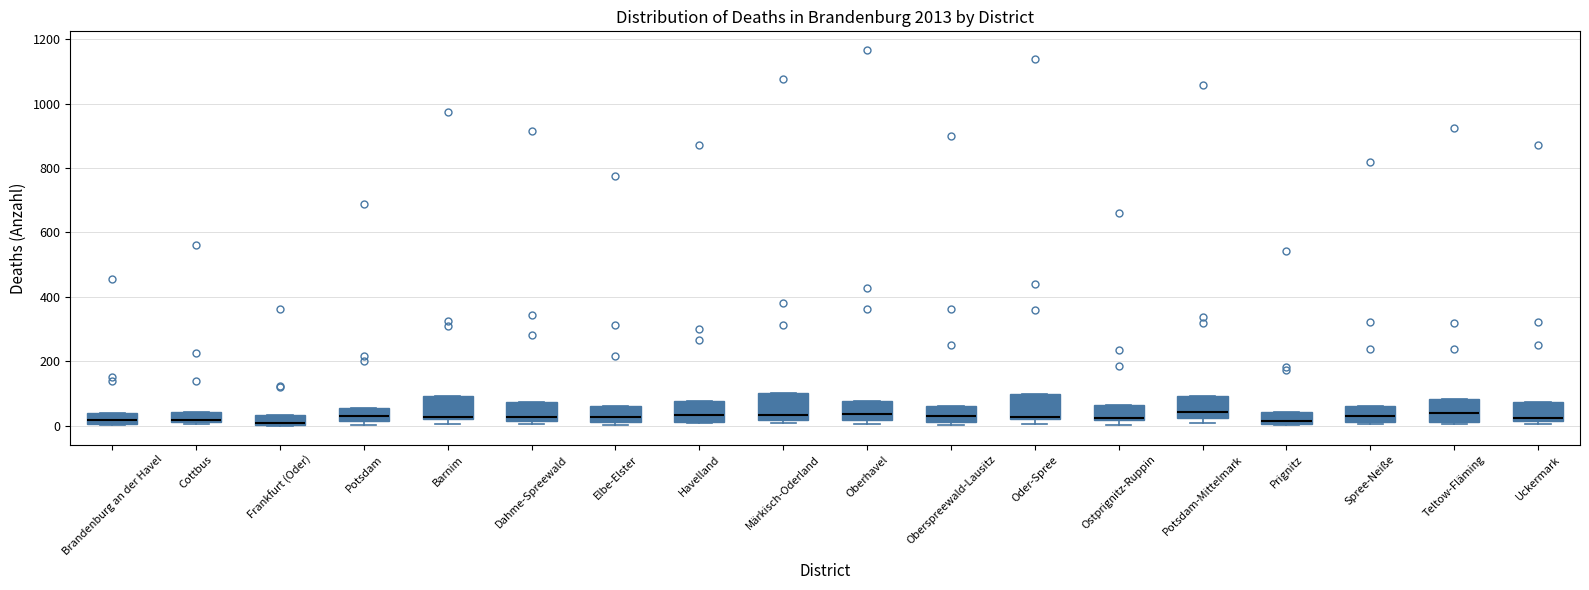

Where is the lower edge of the box for Brandenburg an der Havel on the y-axis? The values are not printed on the chart, so give them approximately, as read against the axis.

0